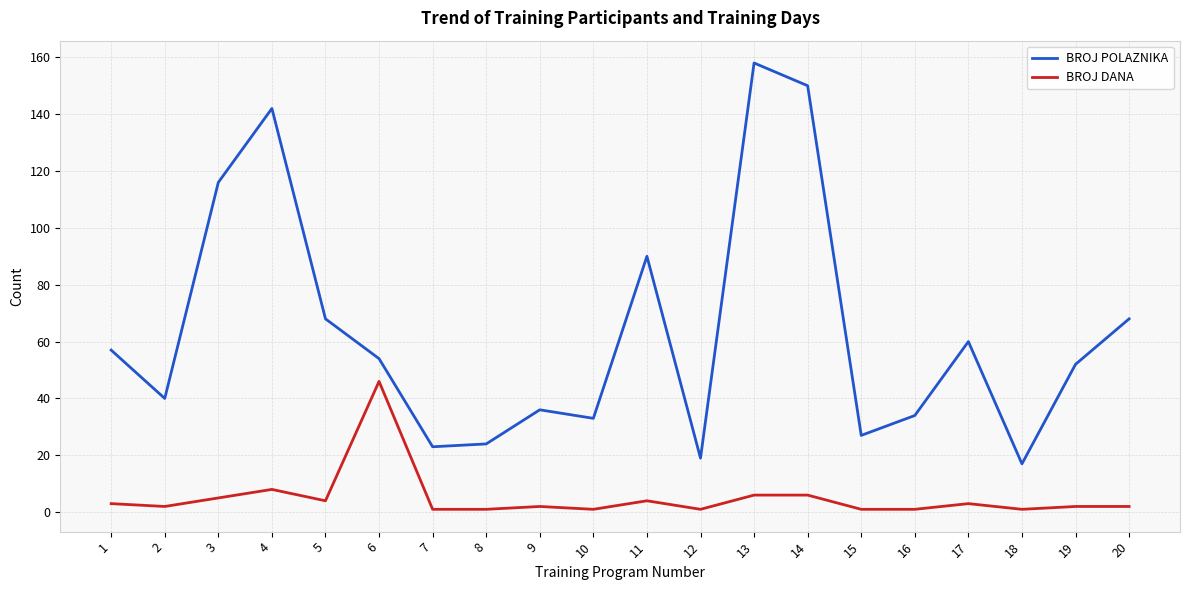

True or false: BROJ POLAZNIKA and BROJ DANA cross at least once.

False